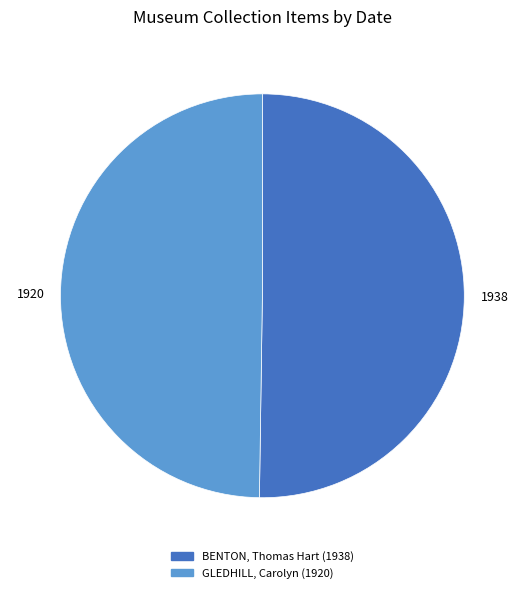

Is the sum of 1938 and 1920 greater than half?

Yes